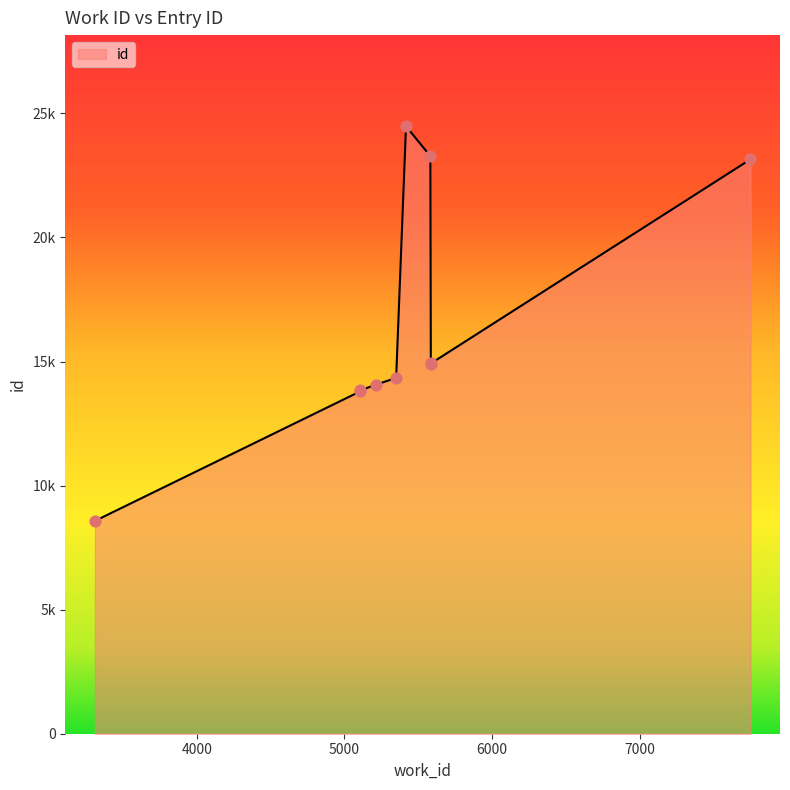

What is the change in value from 3310 to 5418?

+15907